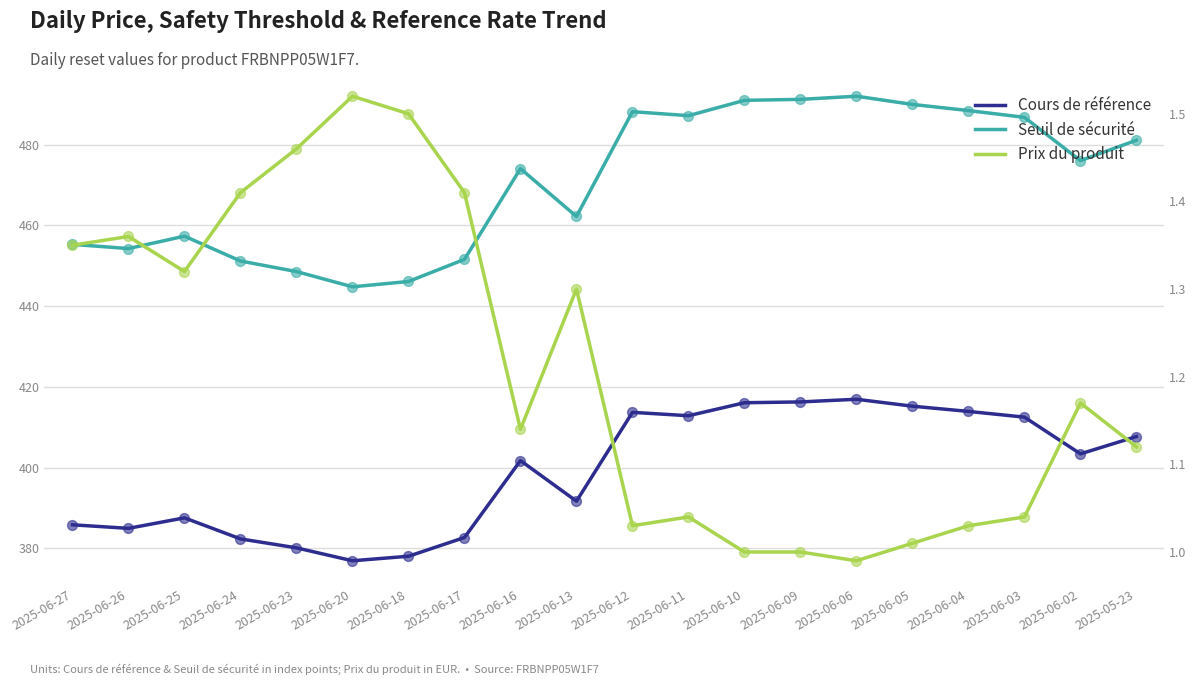

At which category is the sum across all series the highest?

2025-06-06